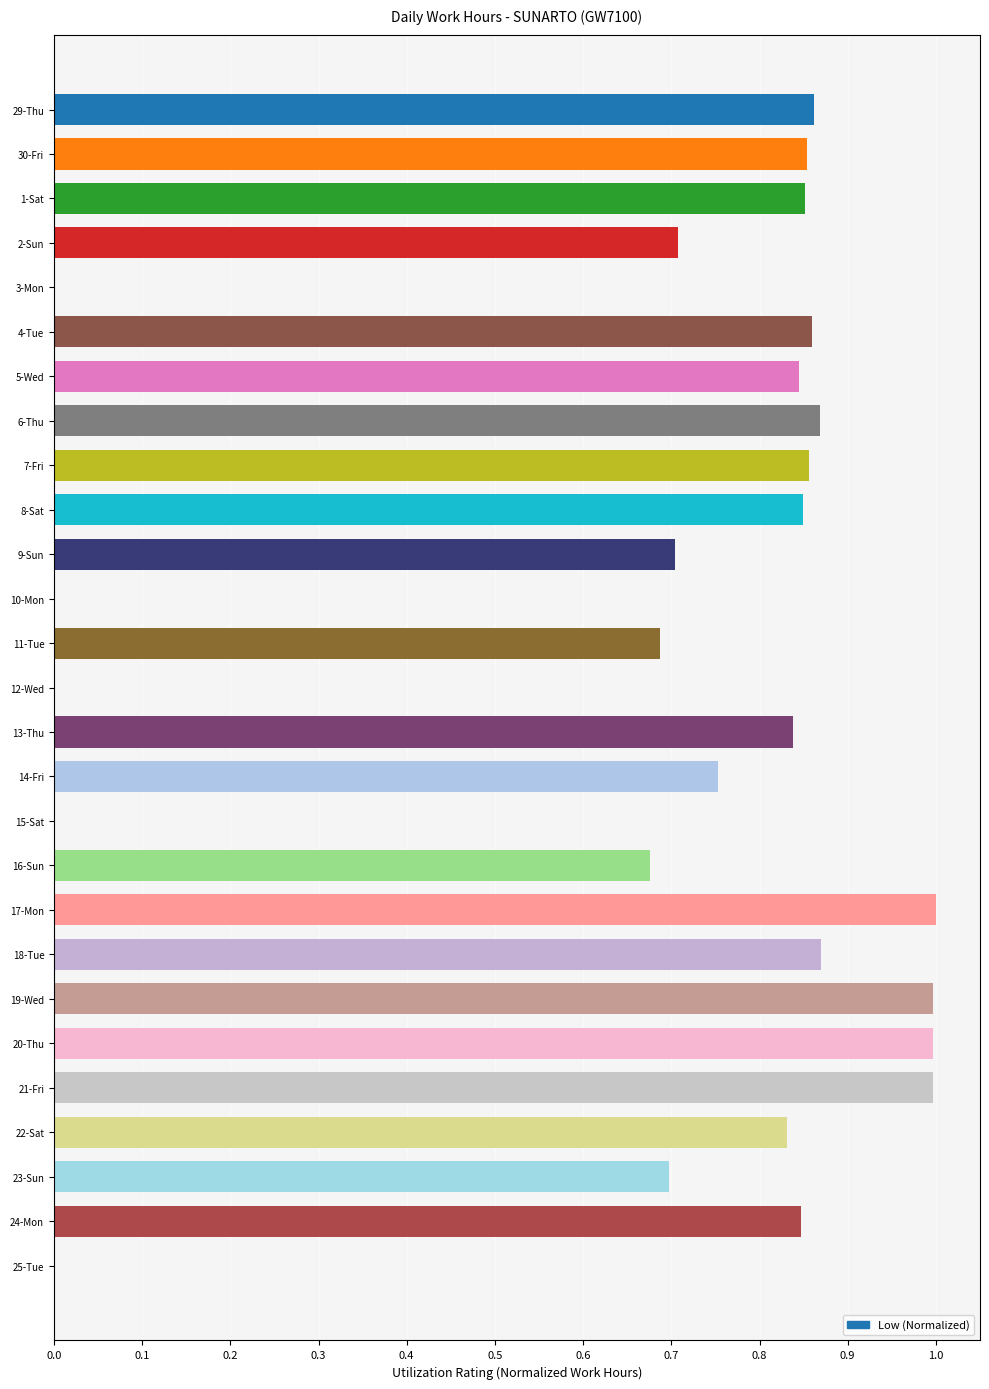

Which has a higher value, 5-Wed or 12-Wed?

5-Wed